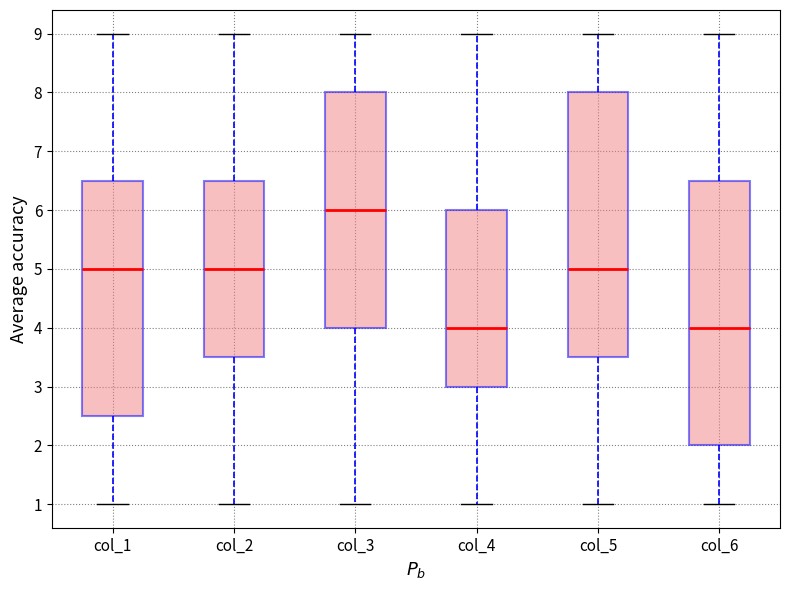

Where does the upper whisker of the box for col_2 end on the y-axis? The values are not printed on the chart, so give them approximately, as read against the axis.

9.0